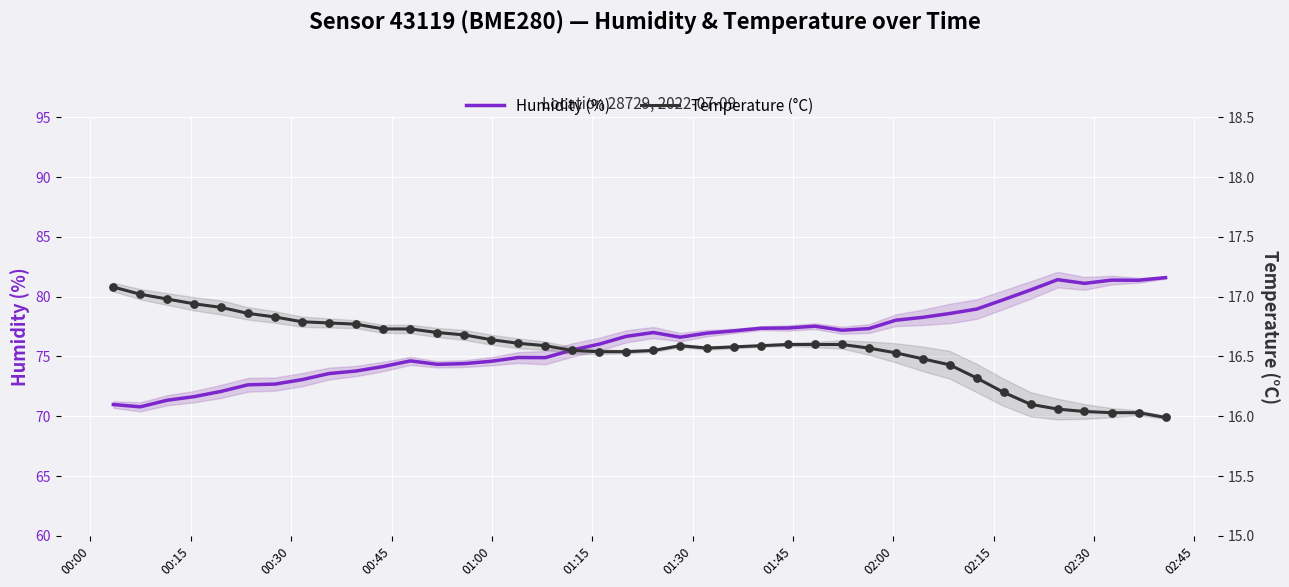

Which series has the widest spread of Y values?

Humidity (%)